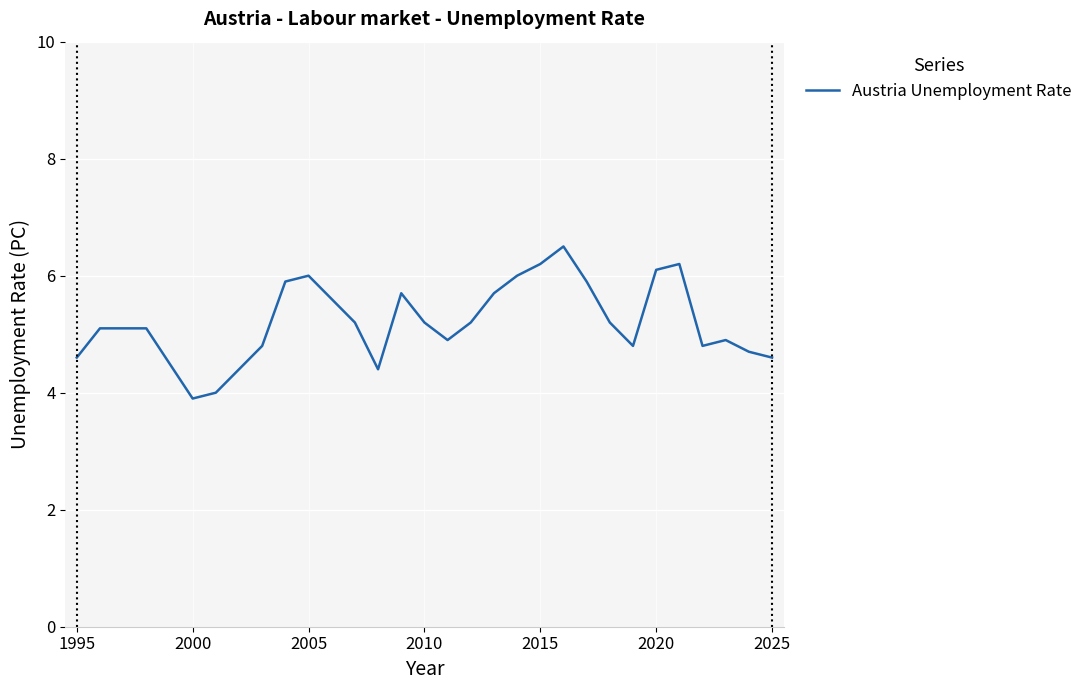

What is the greatest value displayed?

6.5